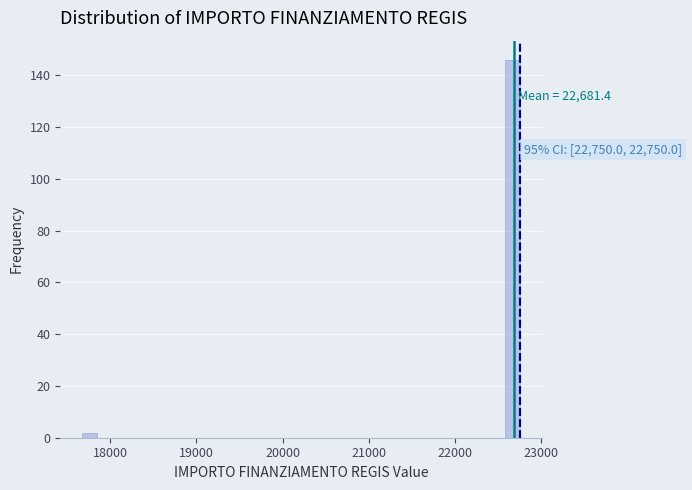

Read against the x-axis, roughly where is the centre of the tallest bar?

22700